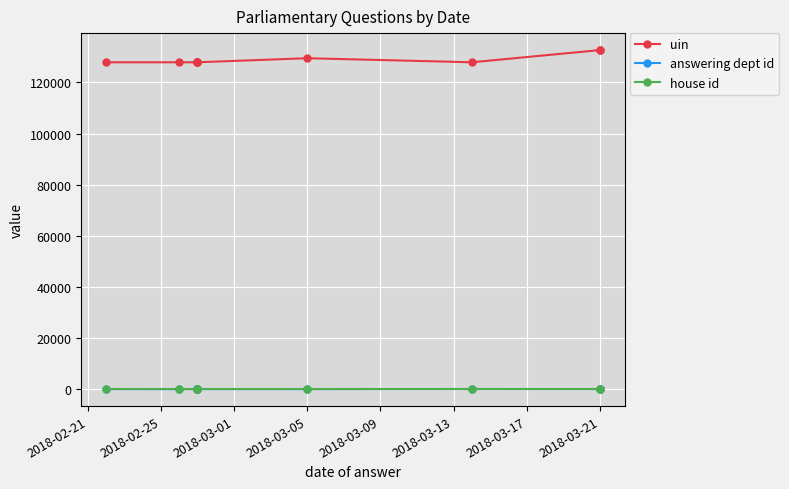

True or false: house id has more than 0 points higher than both neighbors.

False